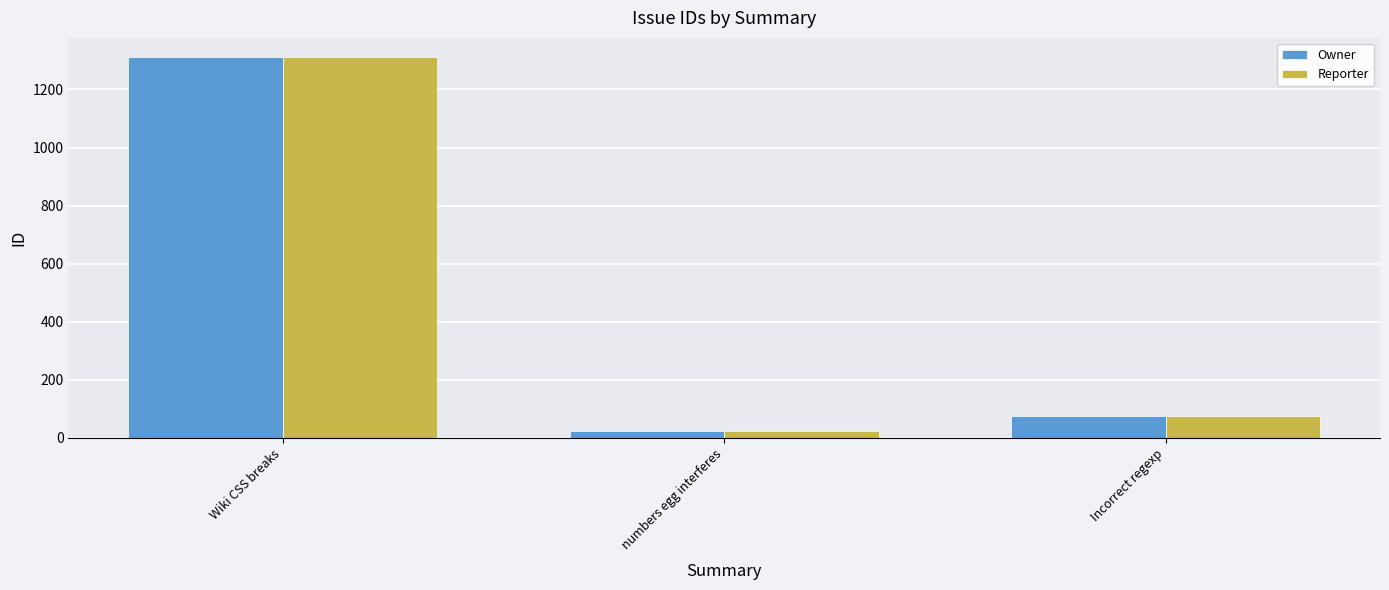

What is the label of the 2nd bar from the left?

numbers egg interferes